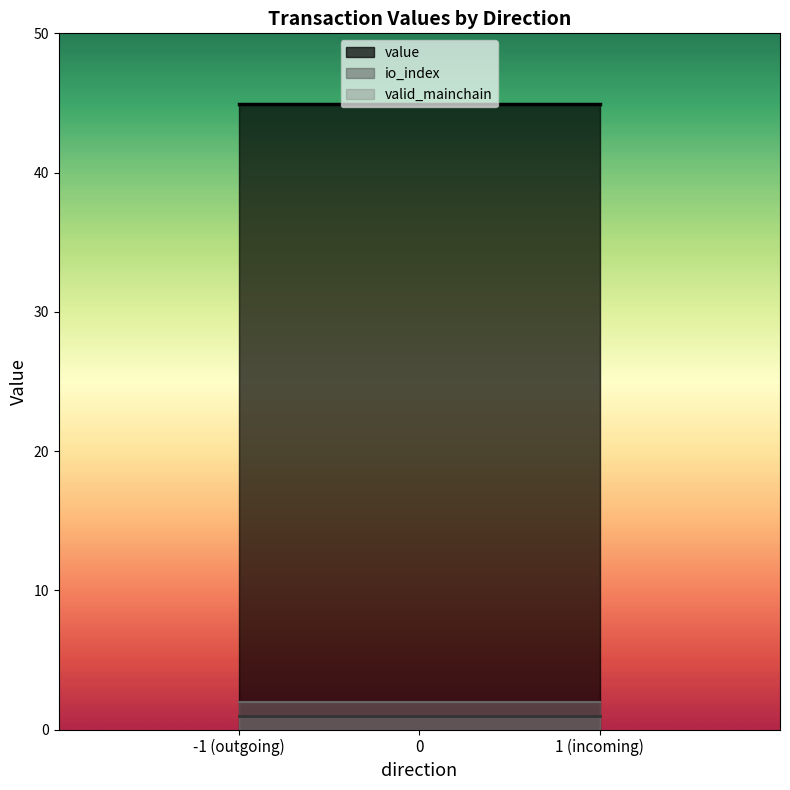

Is it true that io_index equals 1.7 at -1_1?

False